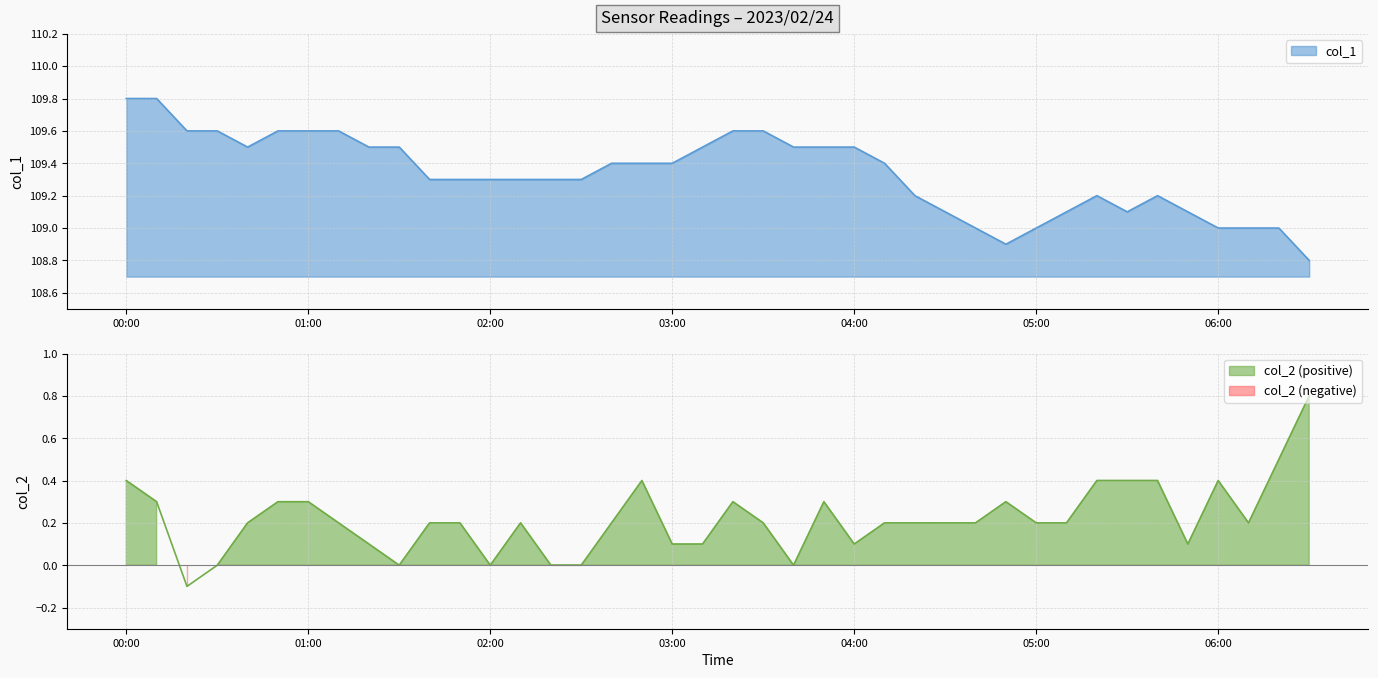

True or false: col_1 has more than 0 points higher than both neighbors.

True